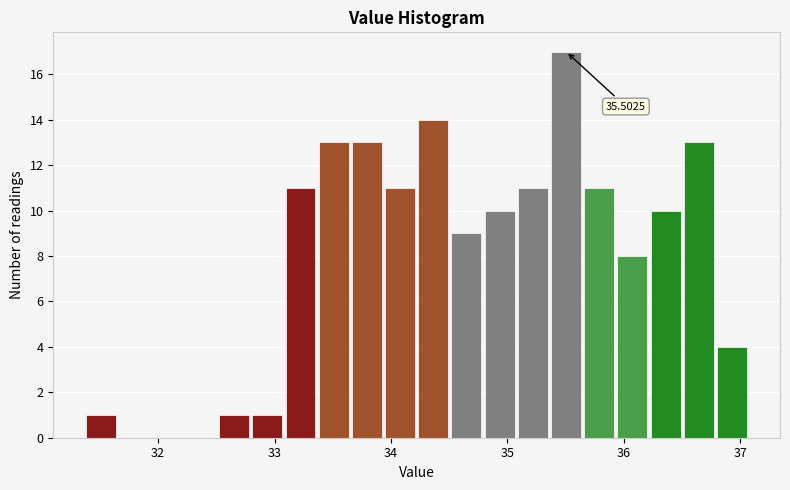

Read against the x-axis, roughly where is the centre of the tallest bar?

35.5